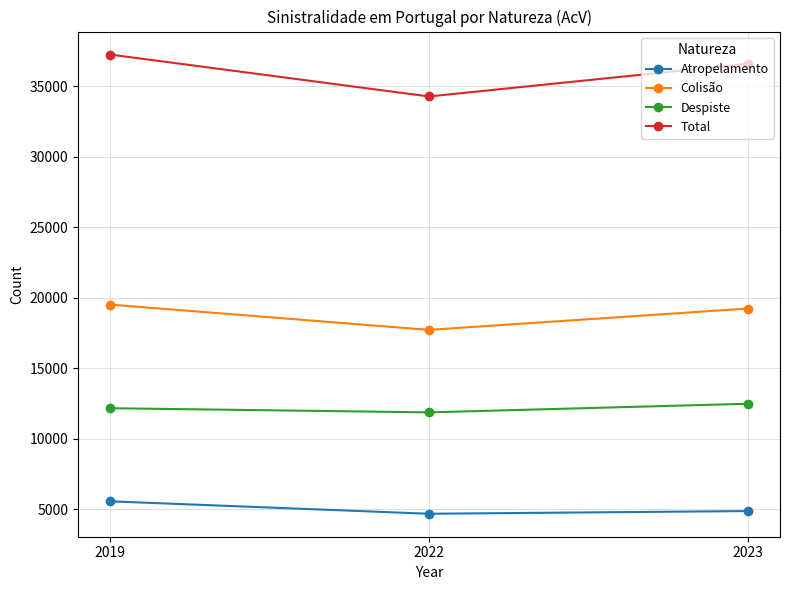

True or false: Despiste has a value of 17387 at 2019.

False